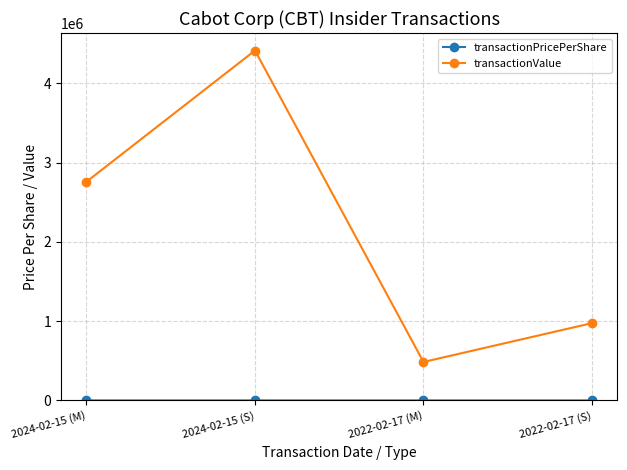

The transactionValue series shows 4413935.0 at 2024-02-15 (S). True or false?

True